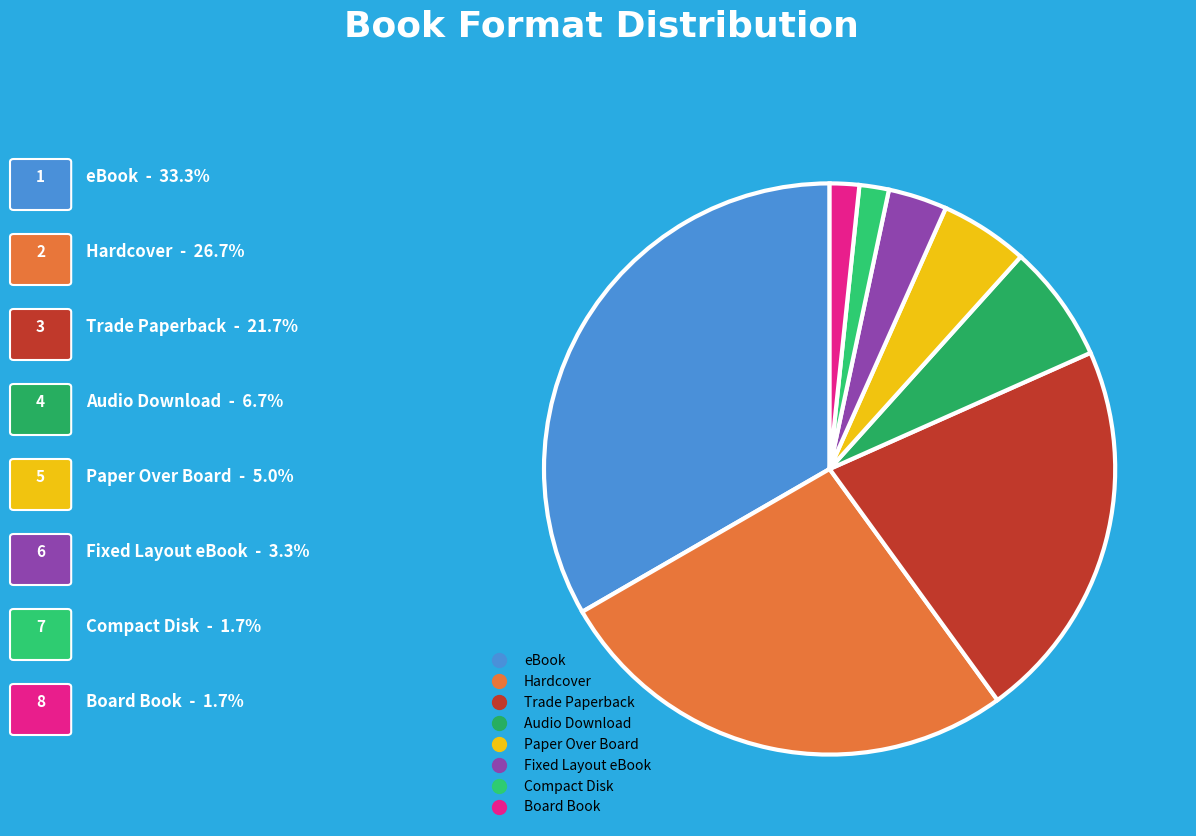

What percentage is the Hardcover slice, to the nearest percent?

27%